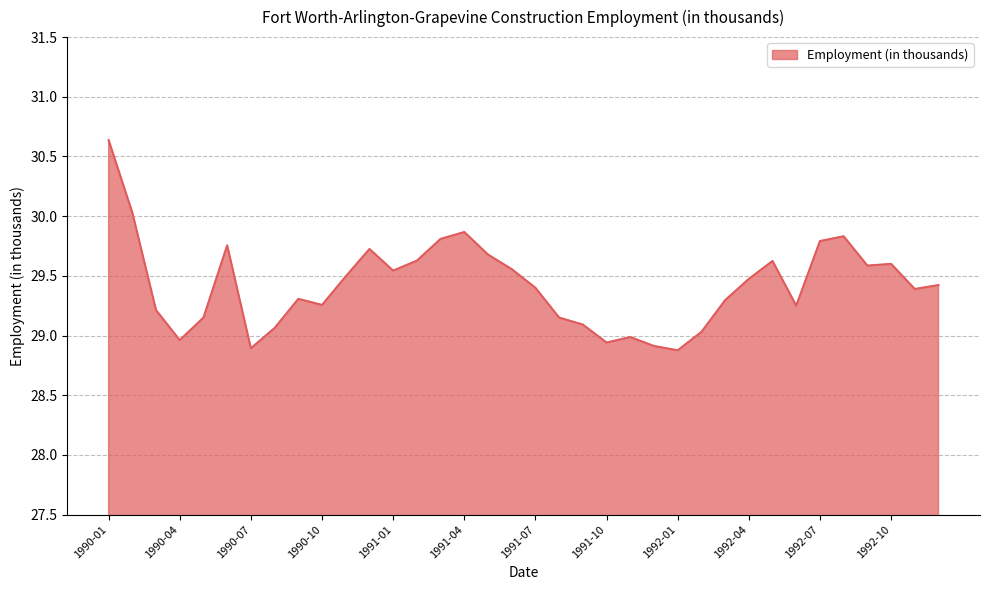

What is the maximum value shown in the chart?

30.6